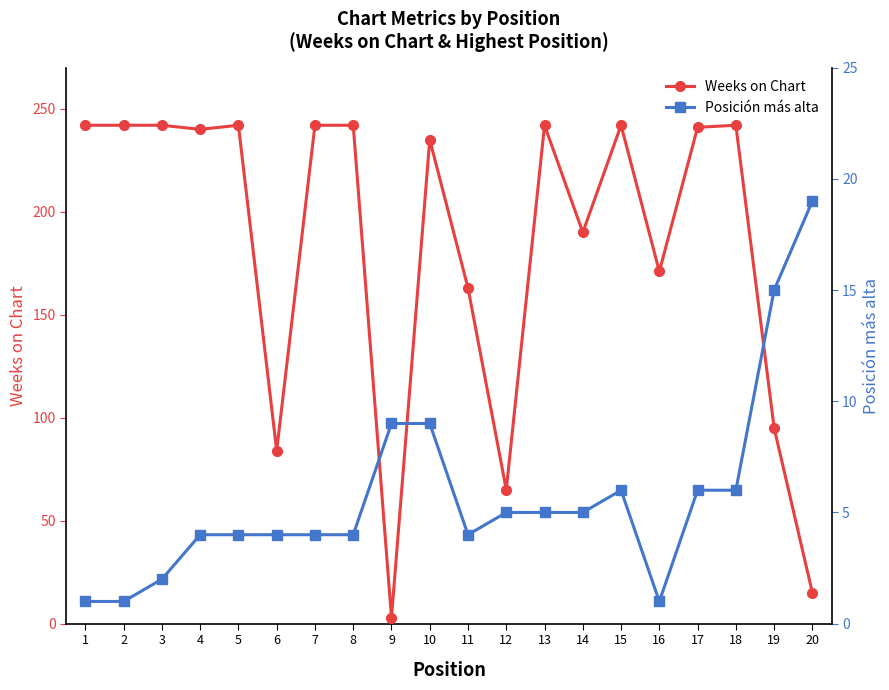

True or false: Posición más alta has more than 0 interior local peaks.

True